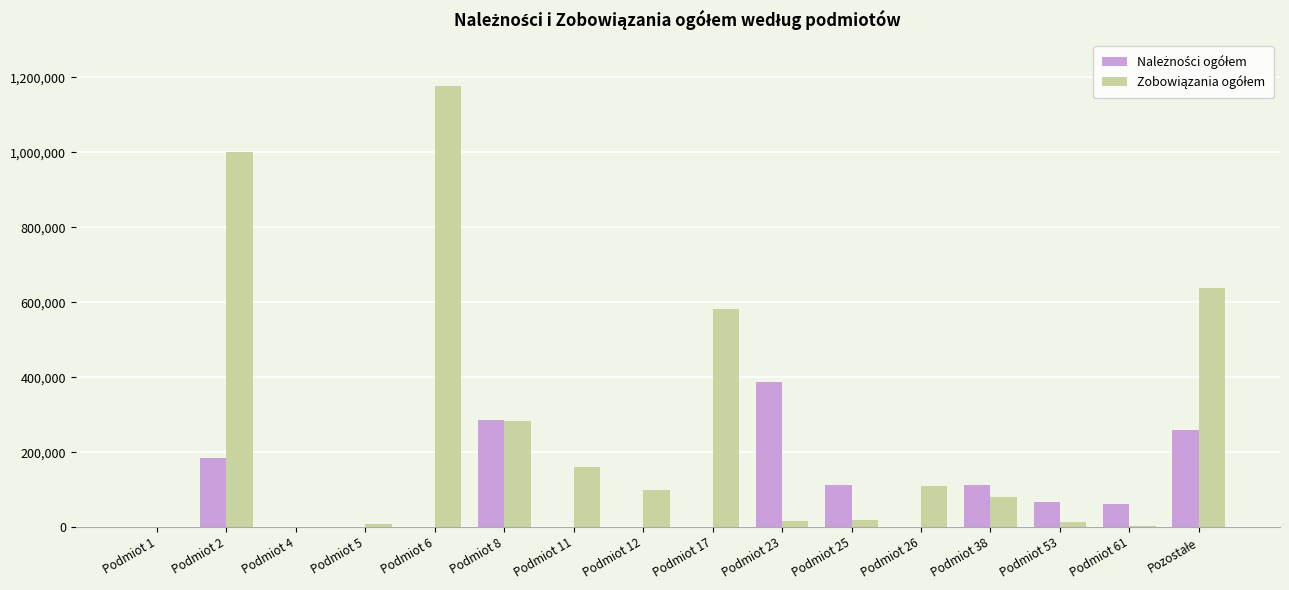

What is the greatest value displayed?

1177873